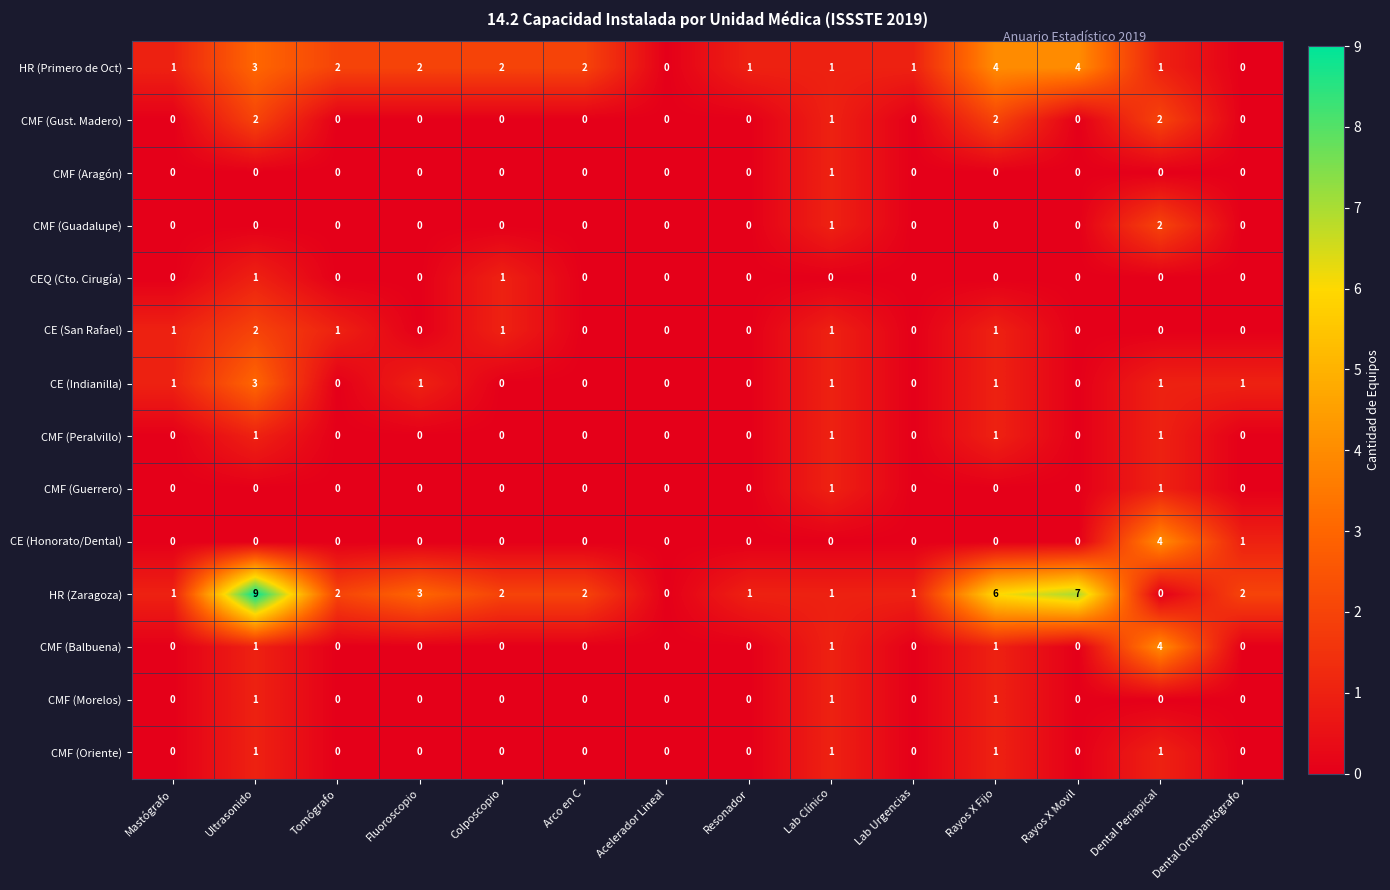

What is the sum of all CE (San Rafael) values?

7